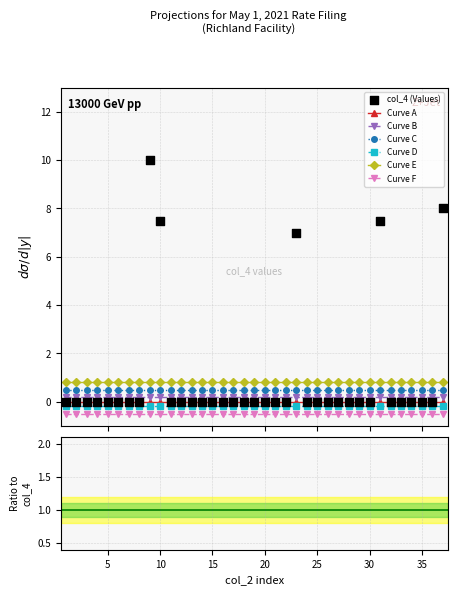

Between 23 and 31, which is larger?

31